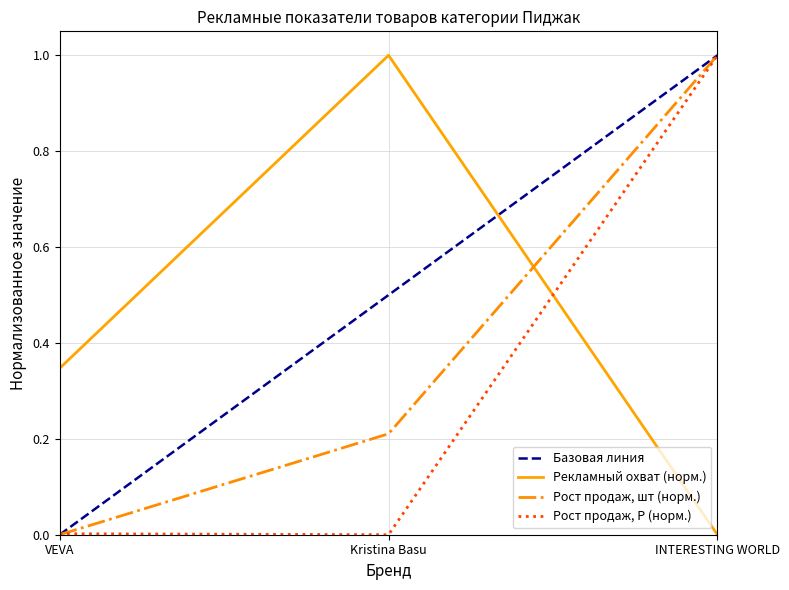

Reading right to left, extract all data points from this chart.

Рекламный охват: 0.0	1.0	0.3
Рост продаж после рекламы, шт: 1.0	0.2	0.0
Рост продаж после рекламы, Р: 1.0	0.0	0.0